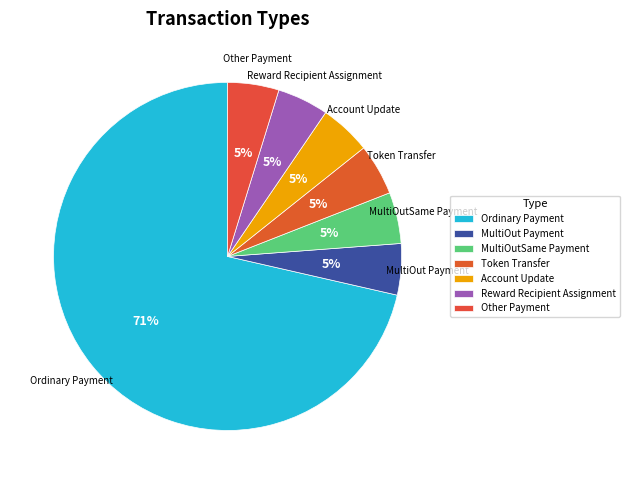

Is the sum of MultiOut Payment and Other Payment greater than half?

No